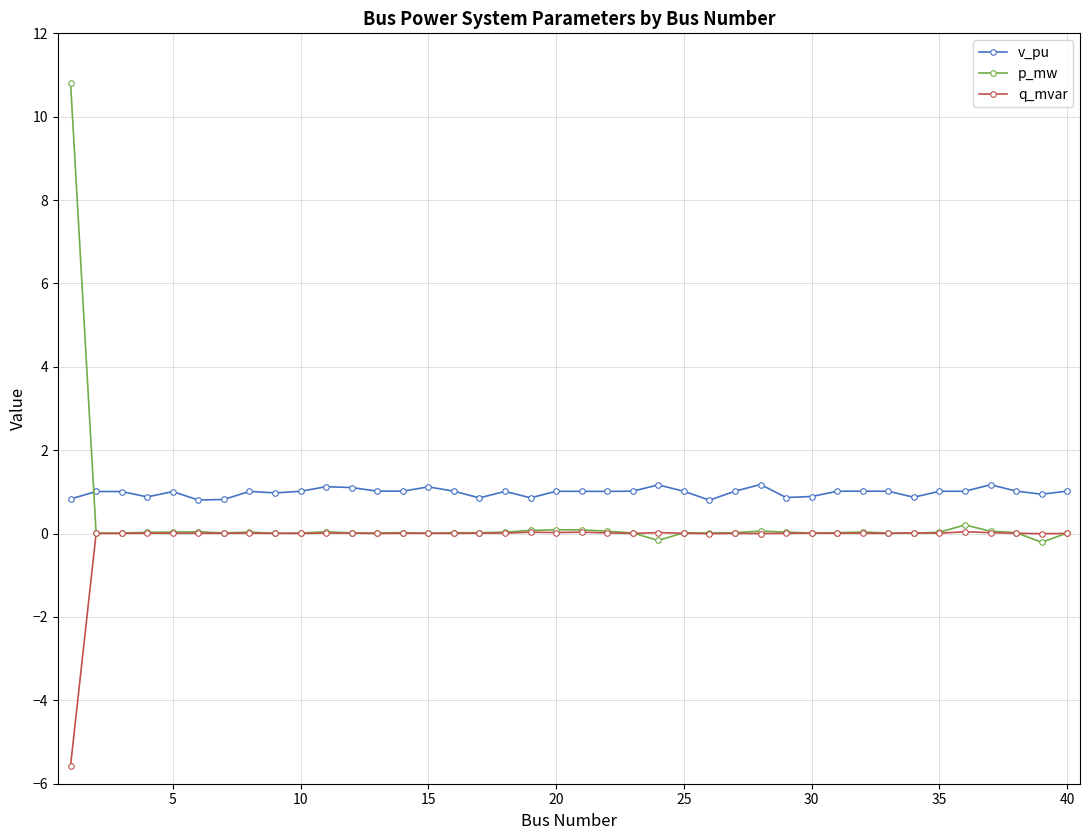

Which series has the widest spread of values?

p_mw